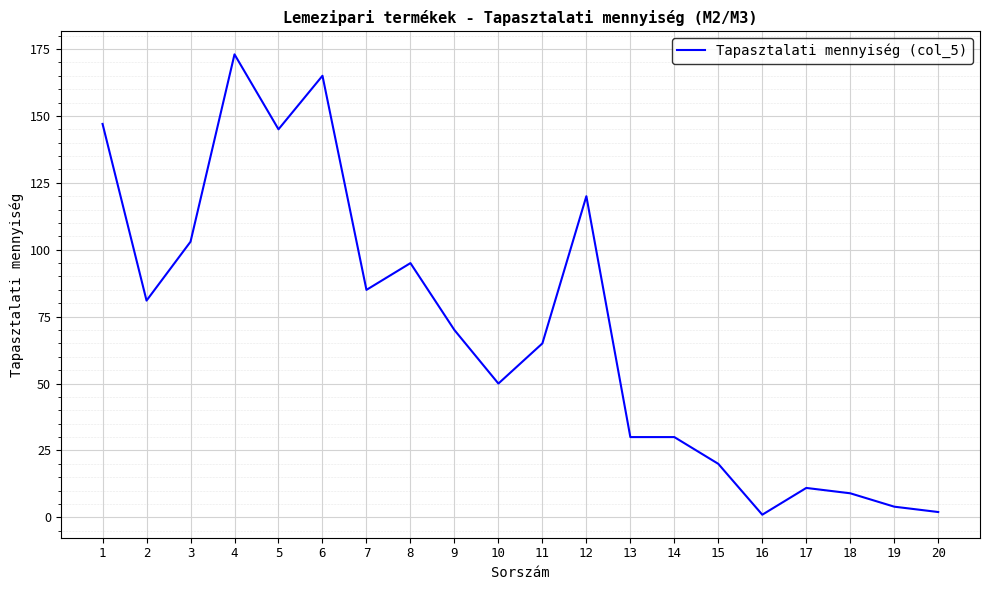

What is the change in value from 1 to 15?

-127